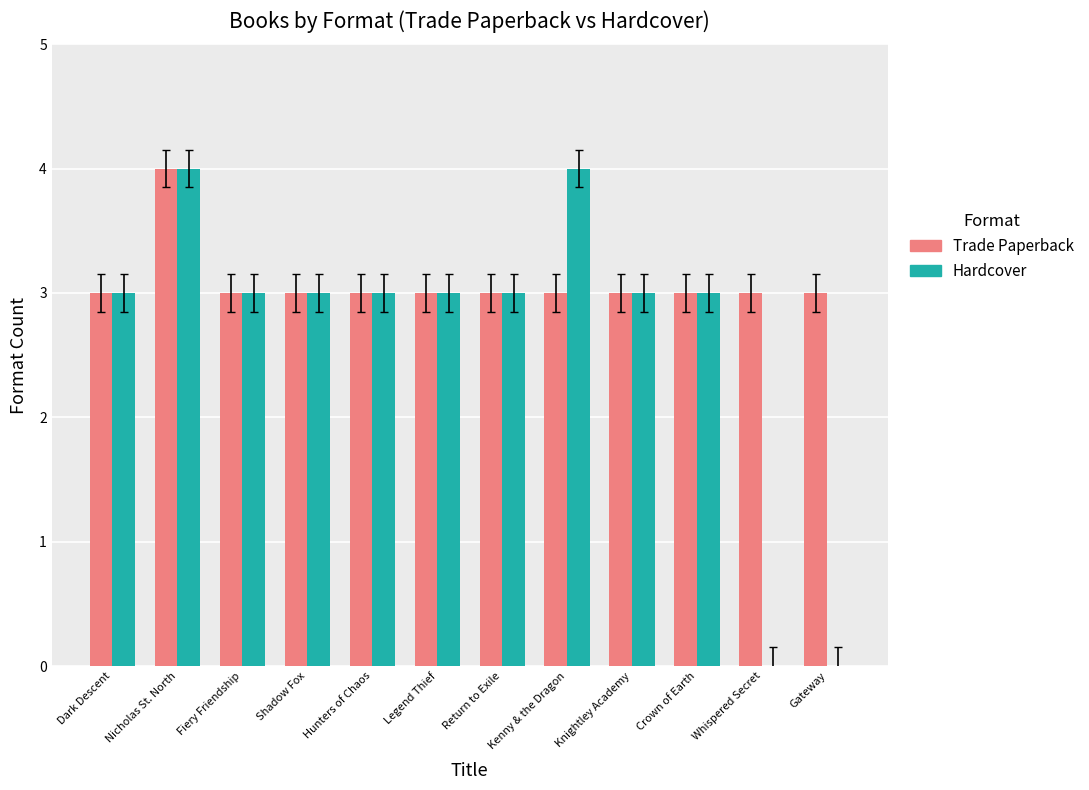

Between Legend Thief and Whispered Secret, which series saw the biggest shift?

Hardcover